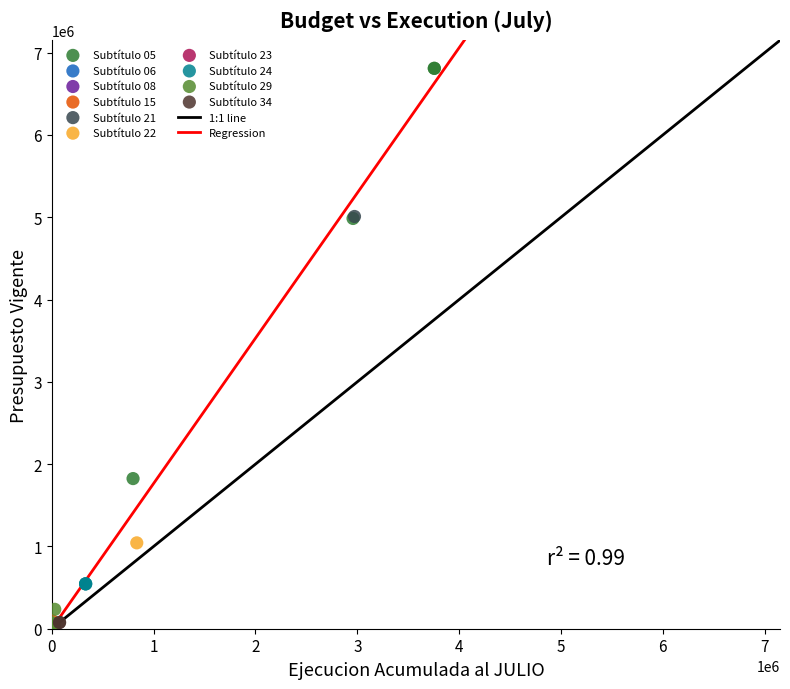

Which series reaches the maximum Y coordinate?

Subtítulo 05